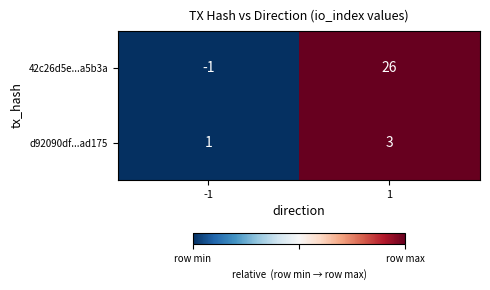

Reading right to left, list all the values displayed in this chart.

42c26d5e...a5b3a: 1=26	-1=-1
d92090df...ad175: 1=3	-1=1